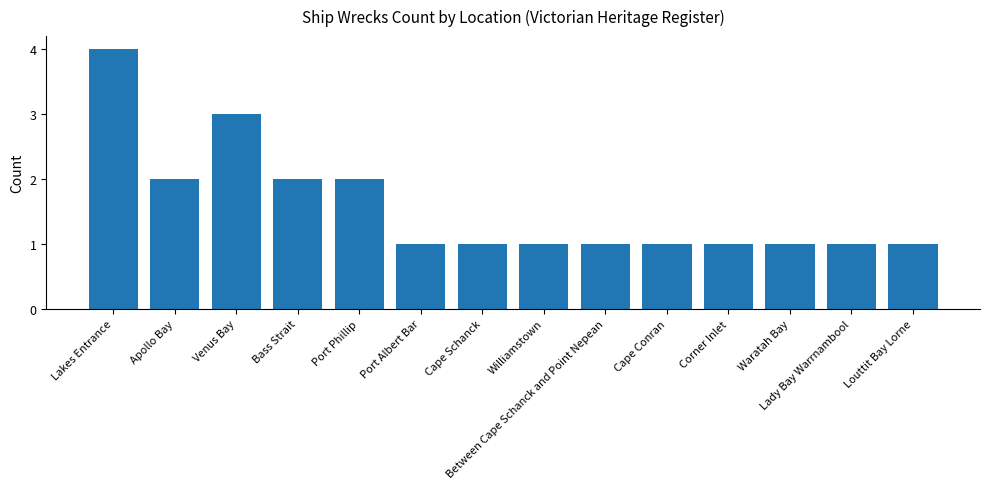

What is the sum of the values at Apollo Bay and Between Cape Schanck and Point Nepean?

3